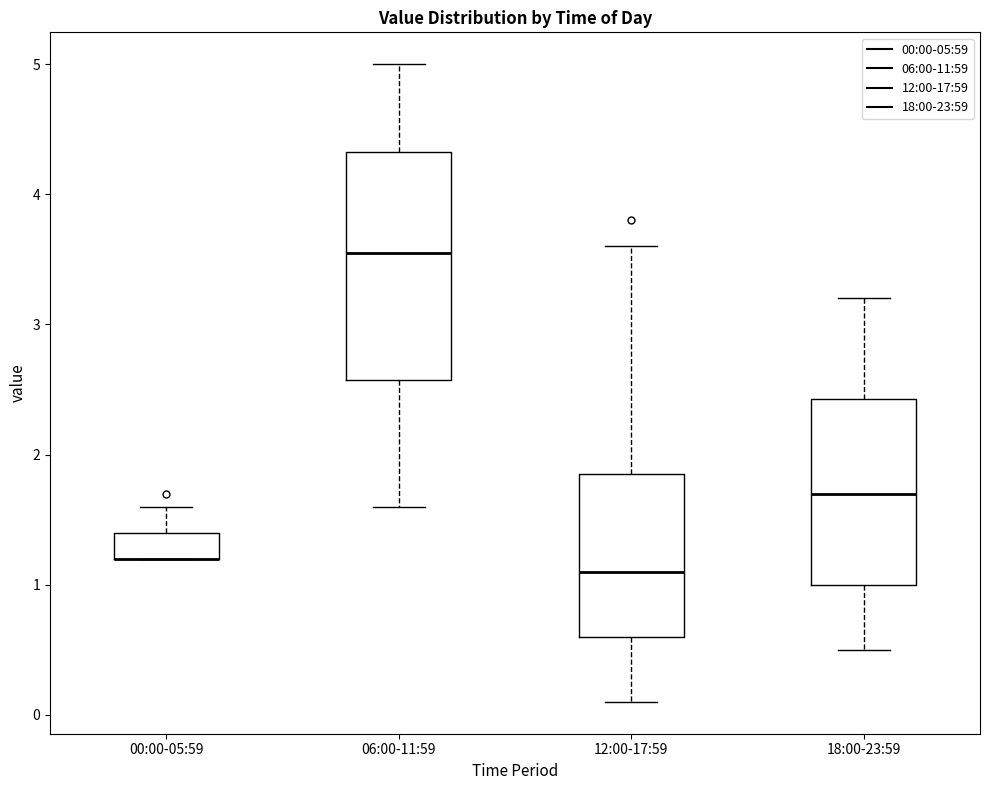

Reading left to right, transcribe this box plot: for each box, give where its median line is, the range the box spans, and where its two whiskers end, as read against the y-axis. The values are not printed on the chart, so give them approximately, as read against the axis.

00:00-05:59: median 1.2 (drawn on the box's lower edge), box 1.2 to 1.4, whiskers 1.2 to 1.6
06:00-11:59: median 3.6, box 2.6 to 4.3, whiskers 1.6 to 5.0
12:00-17:59: median 1.1, box 0.6 to 1.9, whiskers 0.1 to 3.6
18:00-23:59: median 1.7, box 1.0 to 2.4, whiskers 0.5 to 3.2